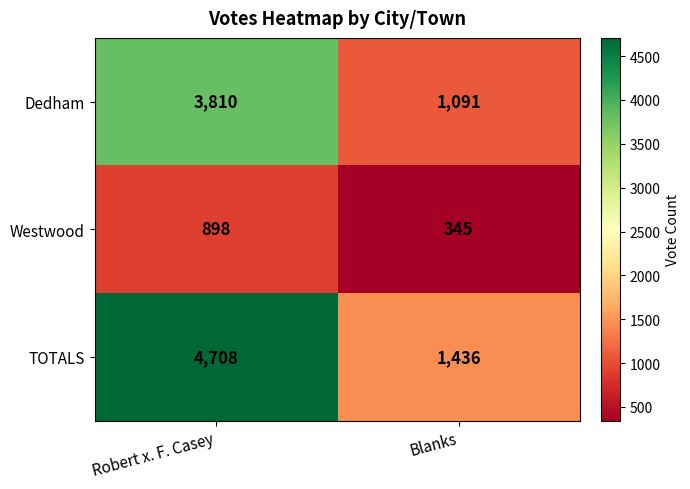

At which label does TOTALS reach its minimum?

Blanks